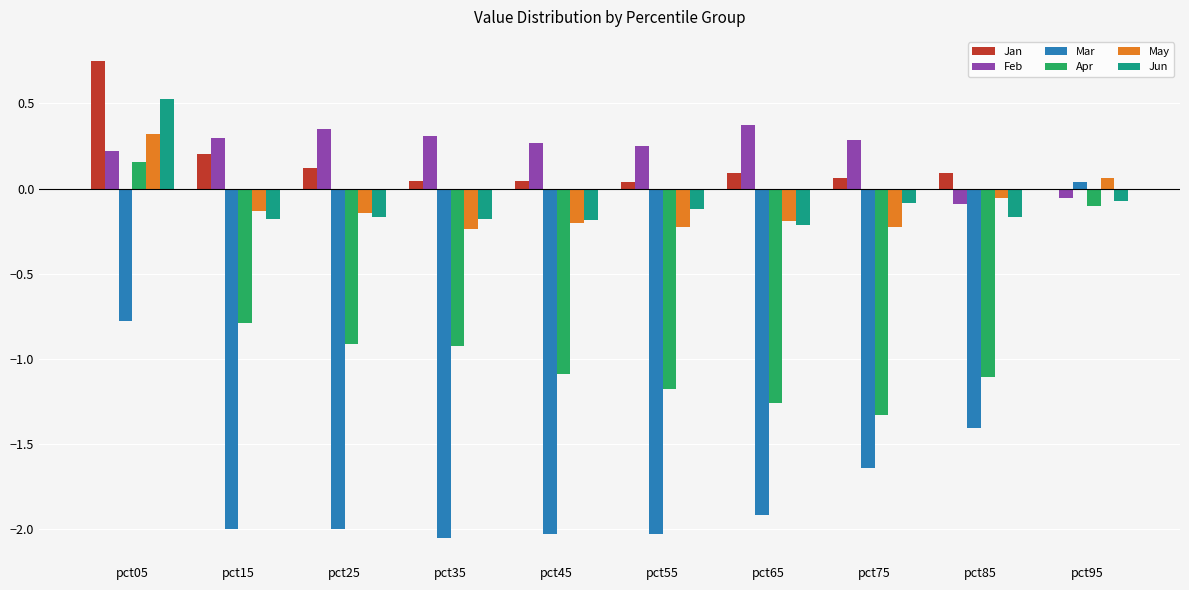

Which category has the highest value in the Jun series?

pct05